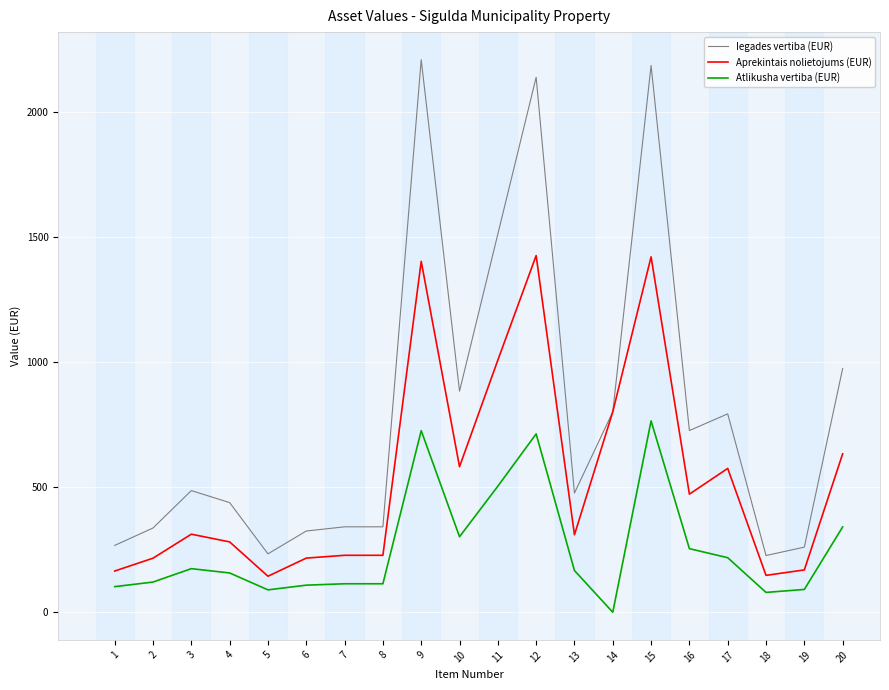

How many values in Atlikusha vertiba (EUR) are above zero?

19